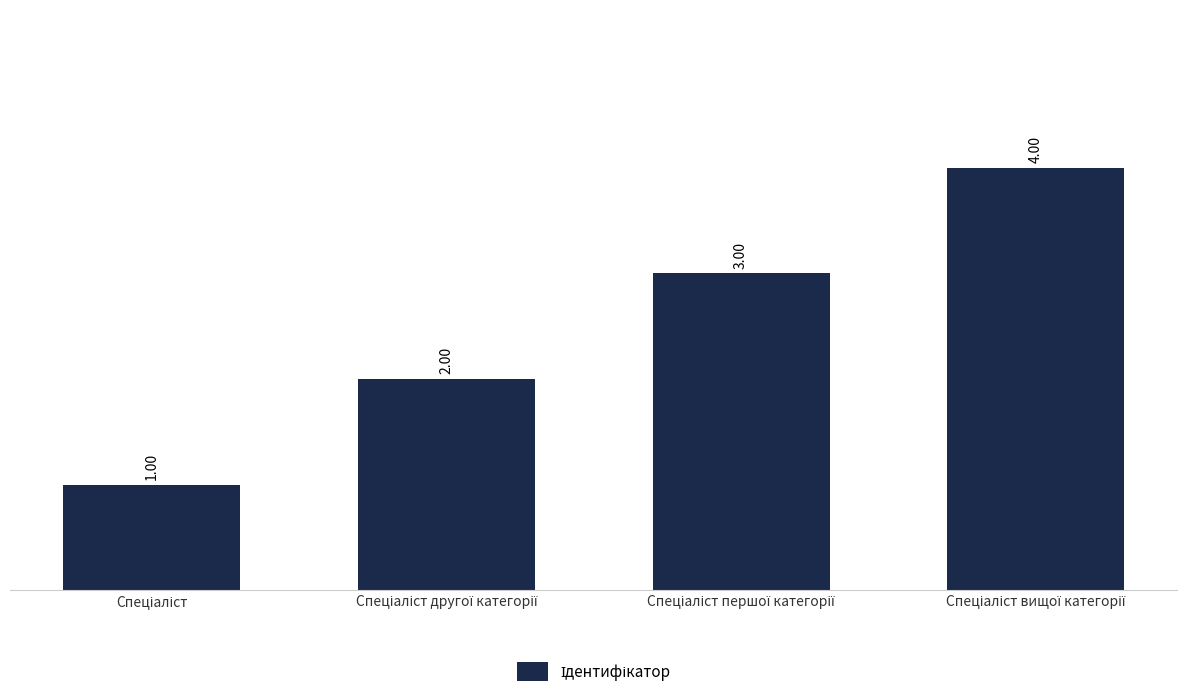

What is the sum of all values?

10